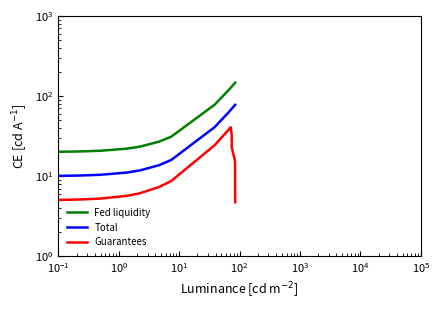

Reading right to left, list all the values displayed in this chart.

Fed liquidity: 146.7	146.1	131.1	131.0	127.1	124.4	123.4	117.5	77.8	31.1	27.1	26.8	23.4	23.2	22.0	22.0	22.0	22.0	20.8	20.4	20.4	20.4	20.3	20.3	20.3	20.2	20.1	20.1	20.1	20.1
Total: 77.6	77.2	69.2	69.2	67.1	65.7	65.1	62.0	40.8	15.9	13.8	13.6	11.8	11.7	11.1	11.1	11.1	11.1	10.4	10.2	10.2	10.2	10.2	10.1	10.1	10.1	10.1	10.0	10.0	10.0
Guarantees: 4.7	15.3	23.1	32.6	40.7	39.8	39.5	37.5	24.3	8.7	7.4	7.3	6.1	6.1	5.7	5.7	5.7	5.7	5.3	5.1	5.1	5.1	5.1	5.1	5.1	5.1	5.0	5.0	5.0	5.0